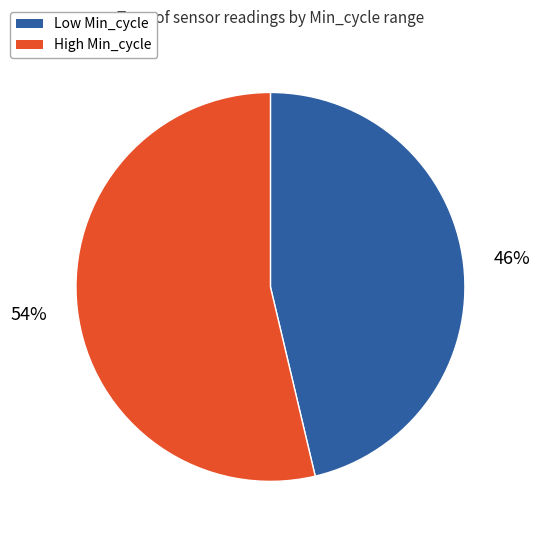

Which category has the biggest portion of the pie?

High Min_cycle